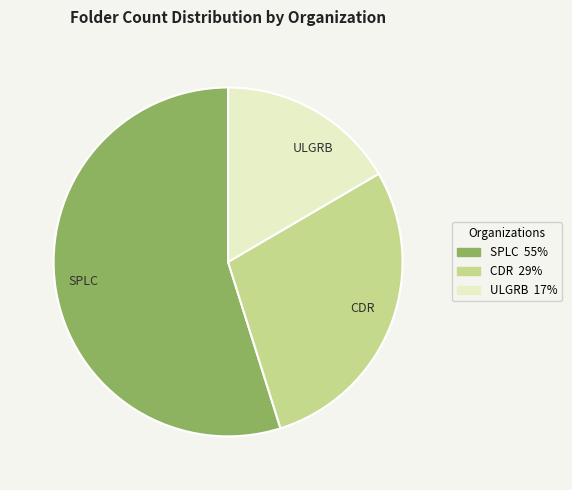

The ULGRB slice represents 17% of the pie. True or false?

True